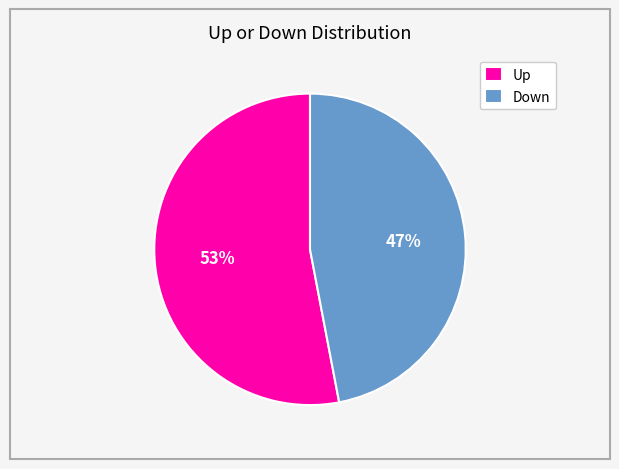

To the nearest percent, what percentage of the pie is Down?

47%